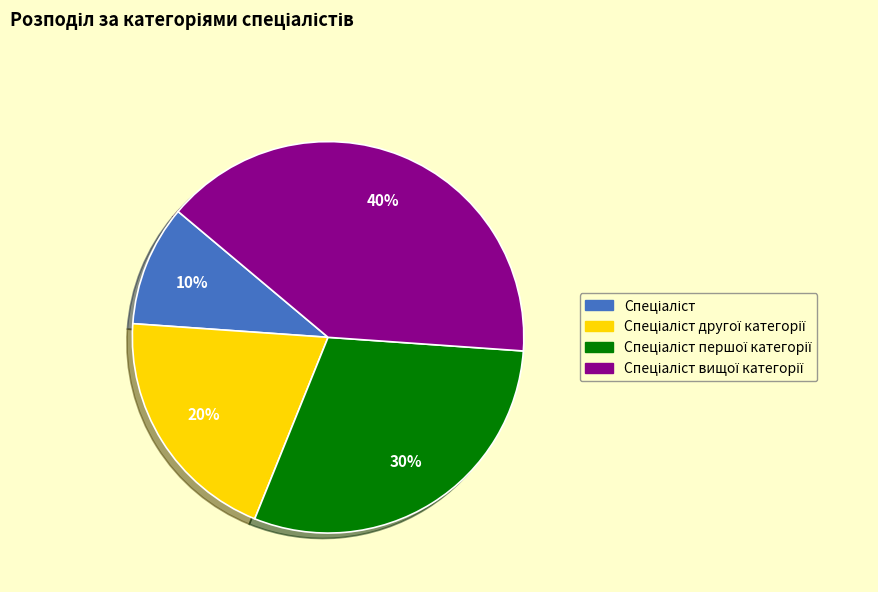

Is there a majority slice in this chart?

No